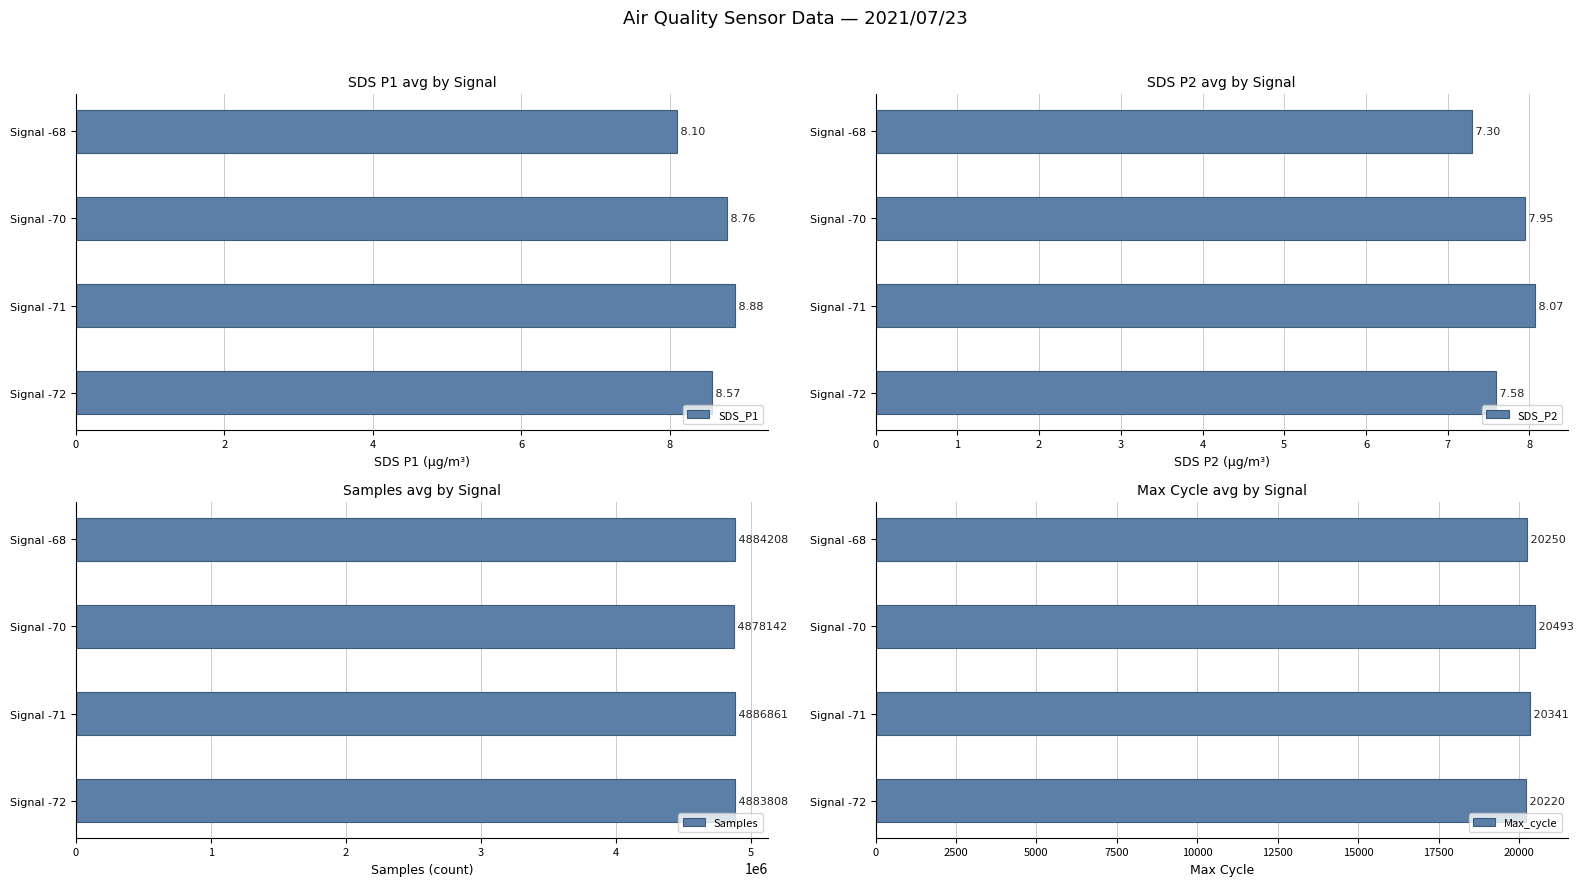

Which series has the largest total across all categories?

Samples